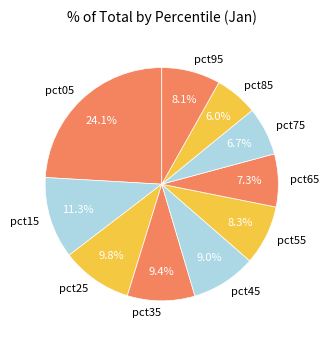

Which category has the smallest portion of the pie?

pct85